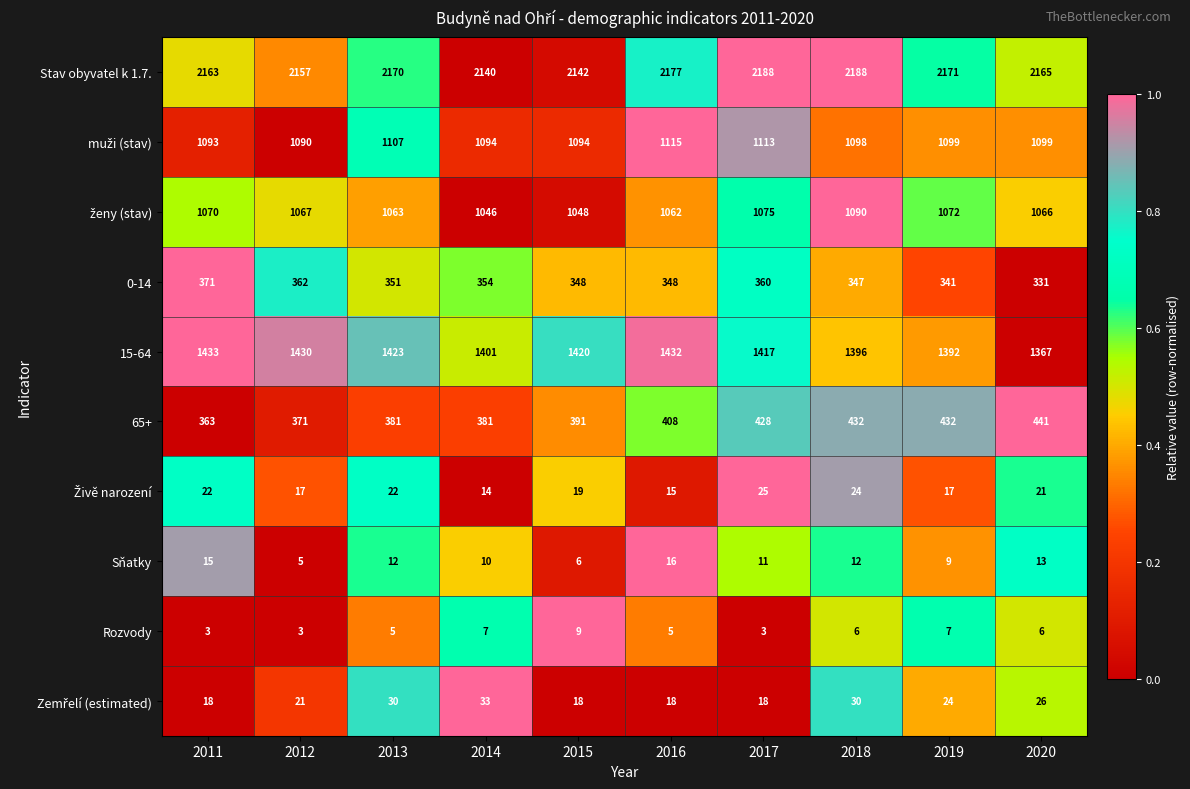

True or false: Sňatky has a value of 11 at 2016.

False